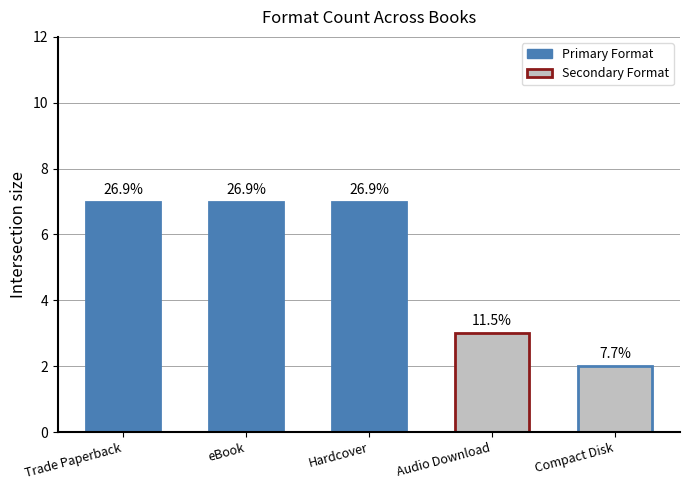

What is the sum of the values at Compact Disk and Audio Download?

5